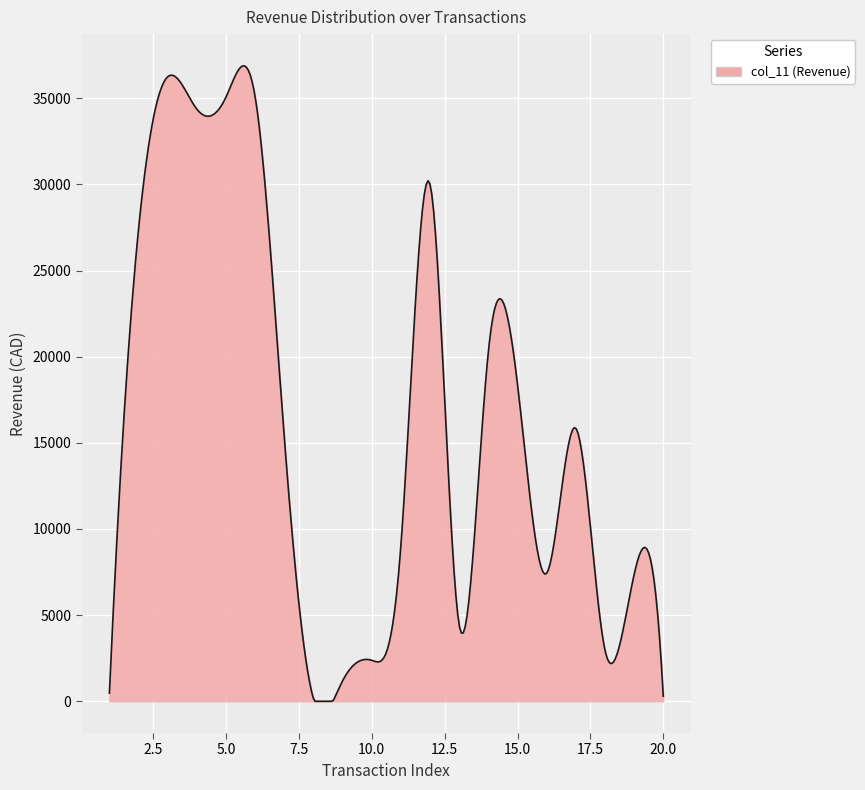

What is the difference between the maximum and minimum values?

36883.3